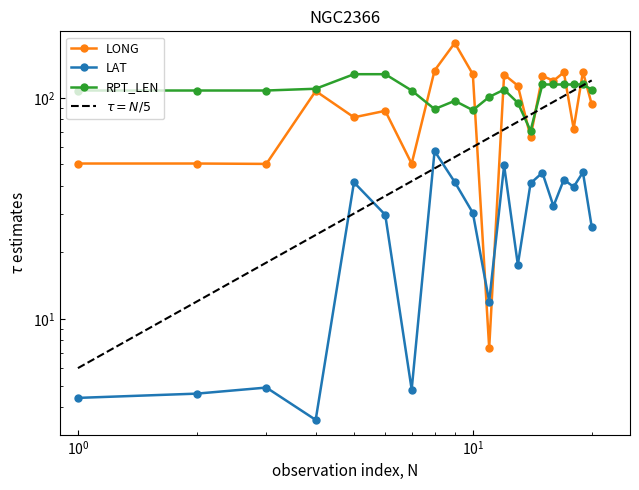

How many data points does each series have?

20